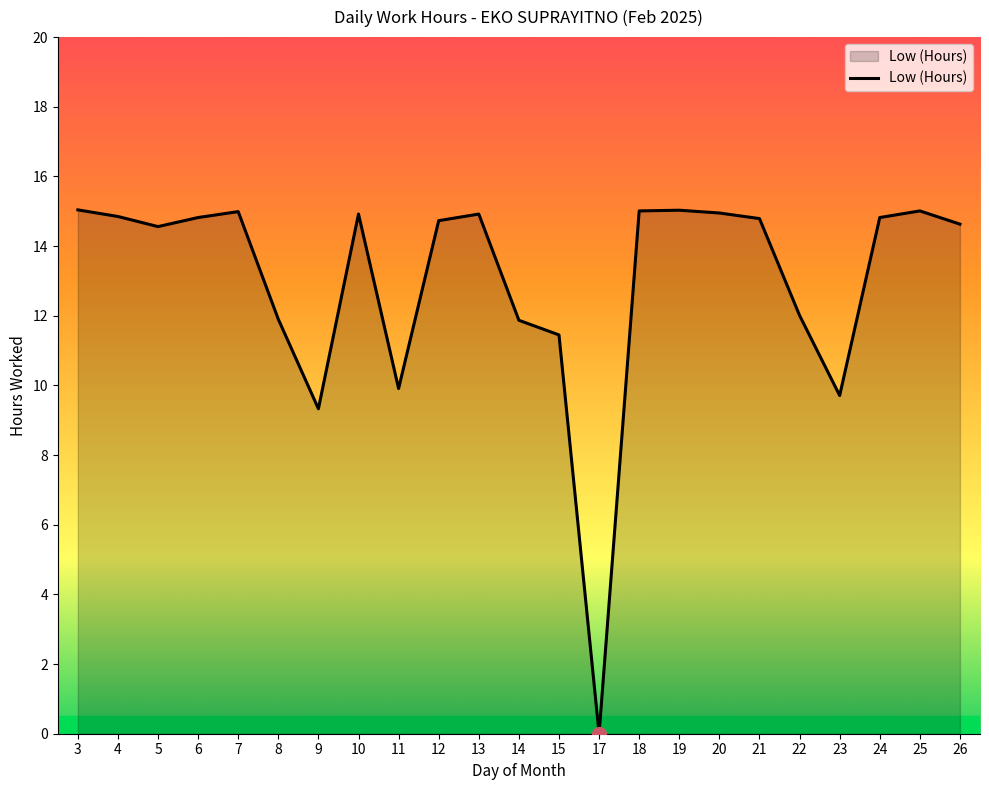

The chart shows a value of 14.9 at 20. True or false?

True